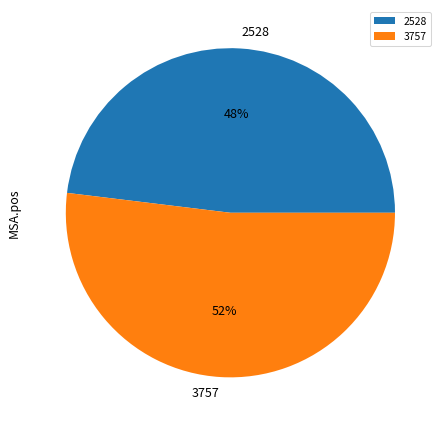

Do 3757 and 2528 together represent more than half of the pie?

Yes